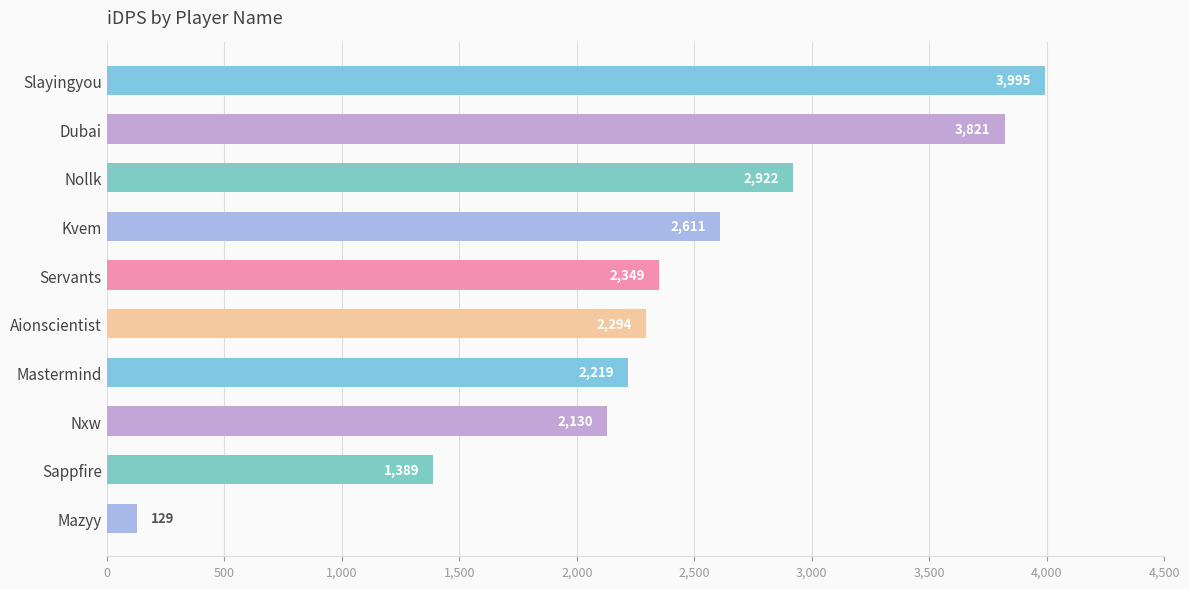

What value does the data have at Dubai?

3820.7